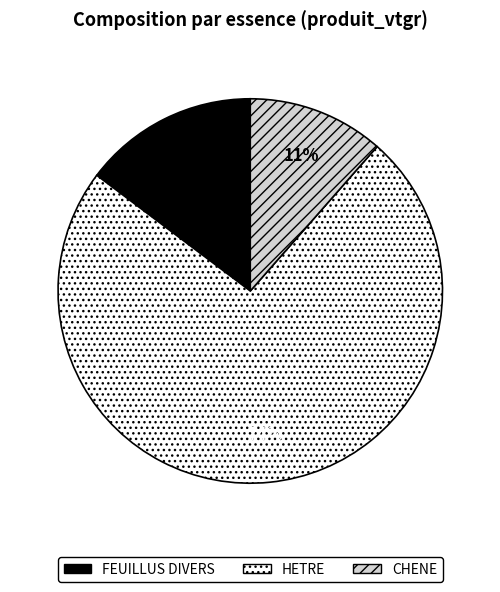

Rank the categories by value from highest to lowest.

HETRE, FEUILLUS DIVERS, CHENE